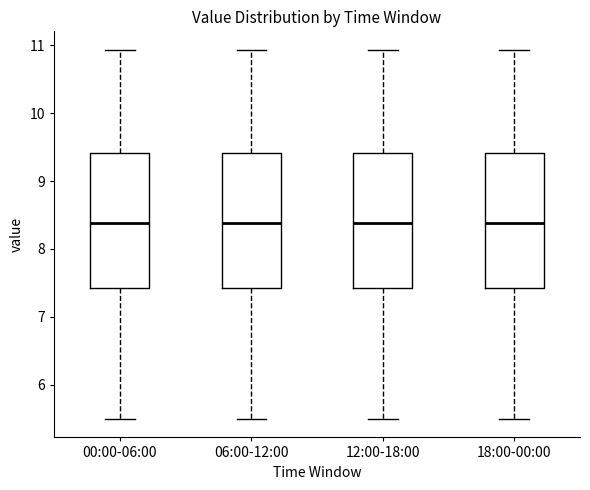

Reading left to right, read every box against the y-axis: the position of its median line, the range the box covers, and the ends of its whiskers. The values are not printed on the chart, so give them approximately, as read against the axis.

00:00-06:00: median 8.4, box 7.4 to 9.4, whiskers 5.5 to 10.9
06:00-12:00: median 8.4, box 7.4 to 9.4, whiskers 5.5 to 10.9
12:00-18:00: median 8.4, box 7.4 to 9.4, whiskers 5.5 to 10.9
18:00-00:00: median 8.4, box 7.4 to 9.4, whiskers 5.5 to 10.9